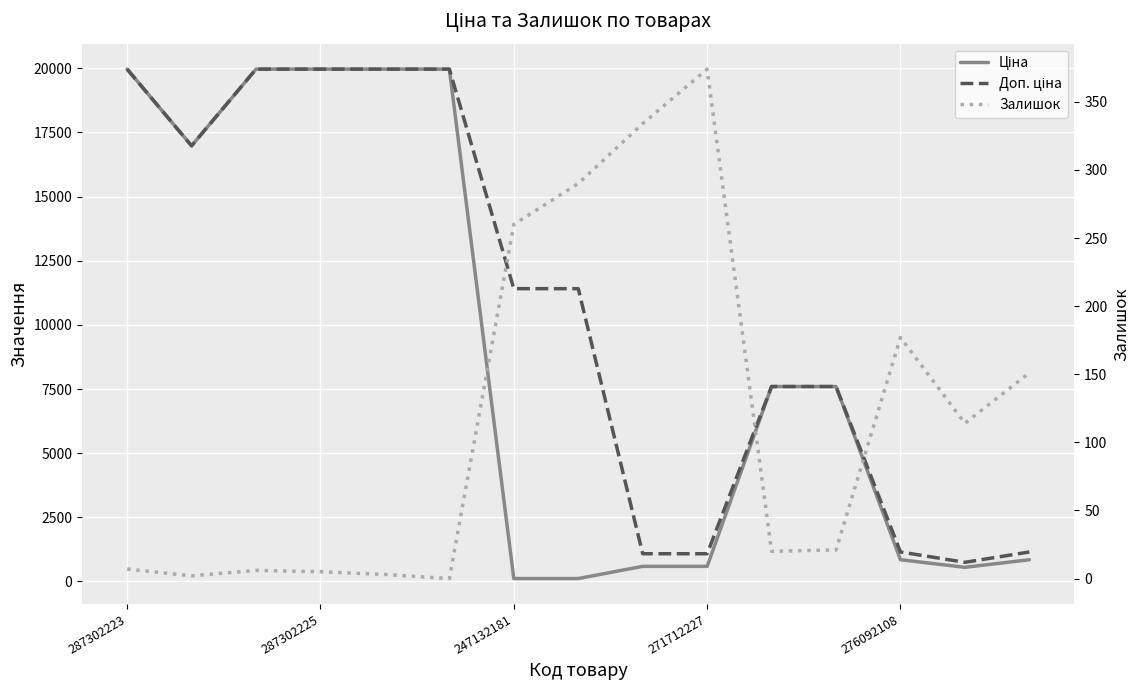

Which category has the lowest value in the Доп. ціна series?

13